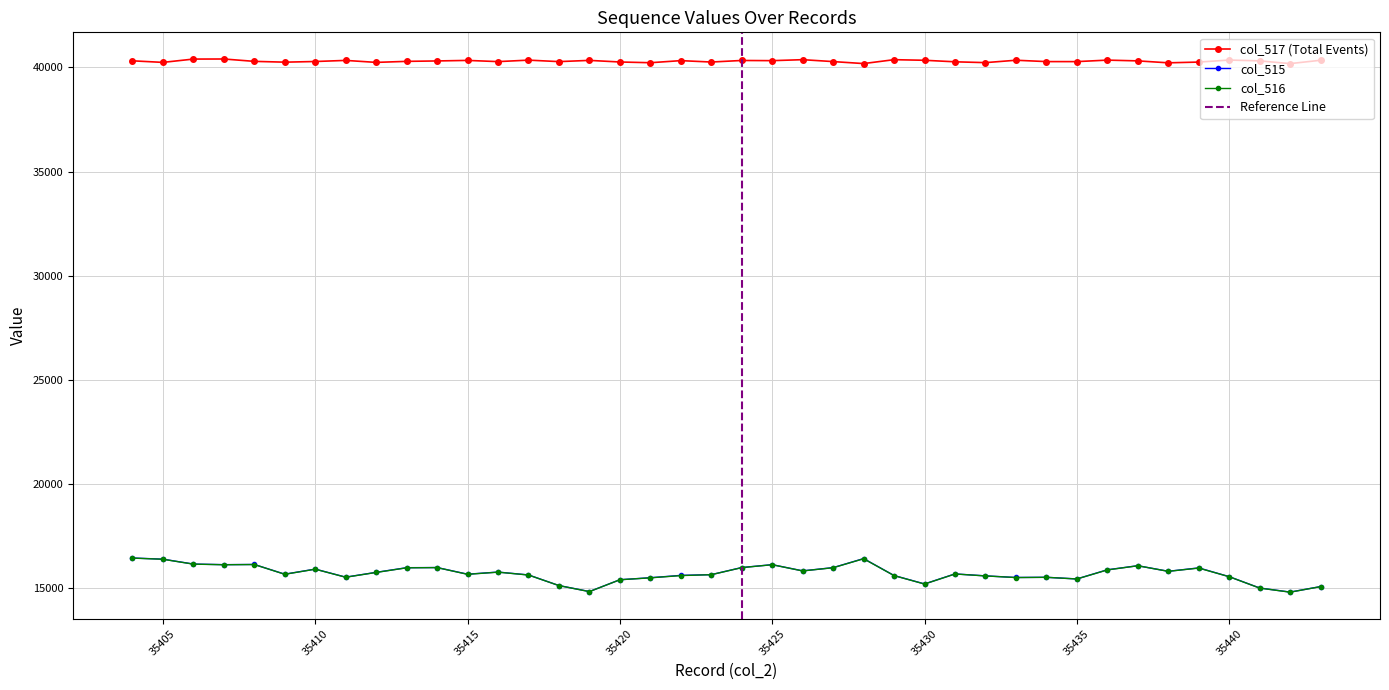

At how many categories does at least one series exceed 21791?

40